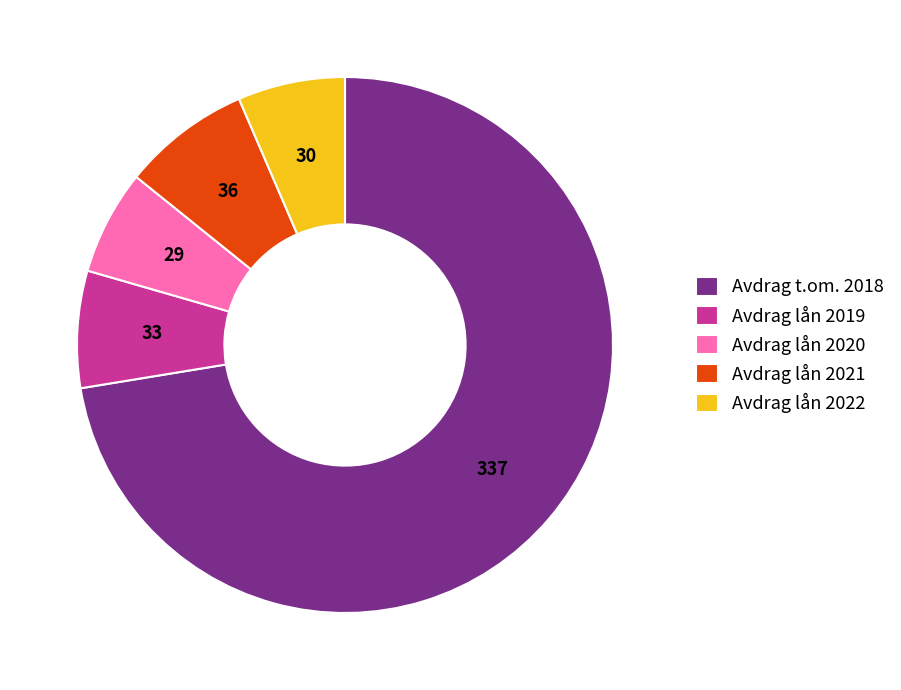

What is the ratio of the value at Avdrag t.om. 2018 to the value at Avdrag lån 2019?

10.3